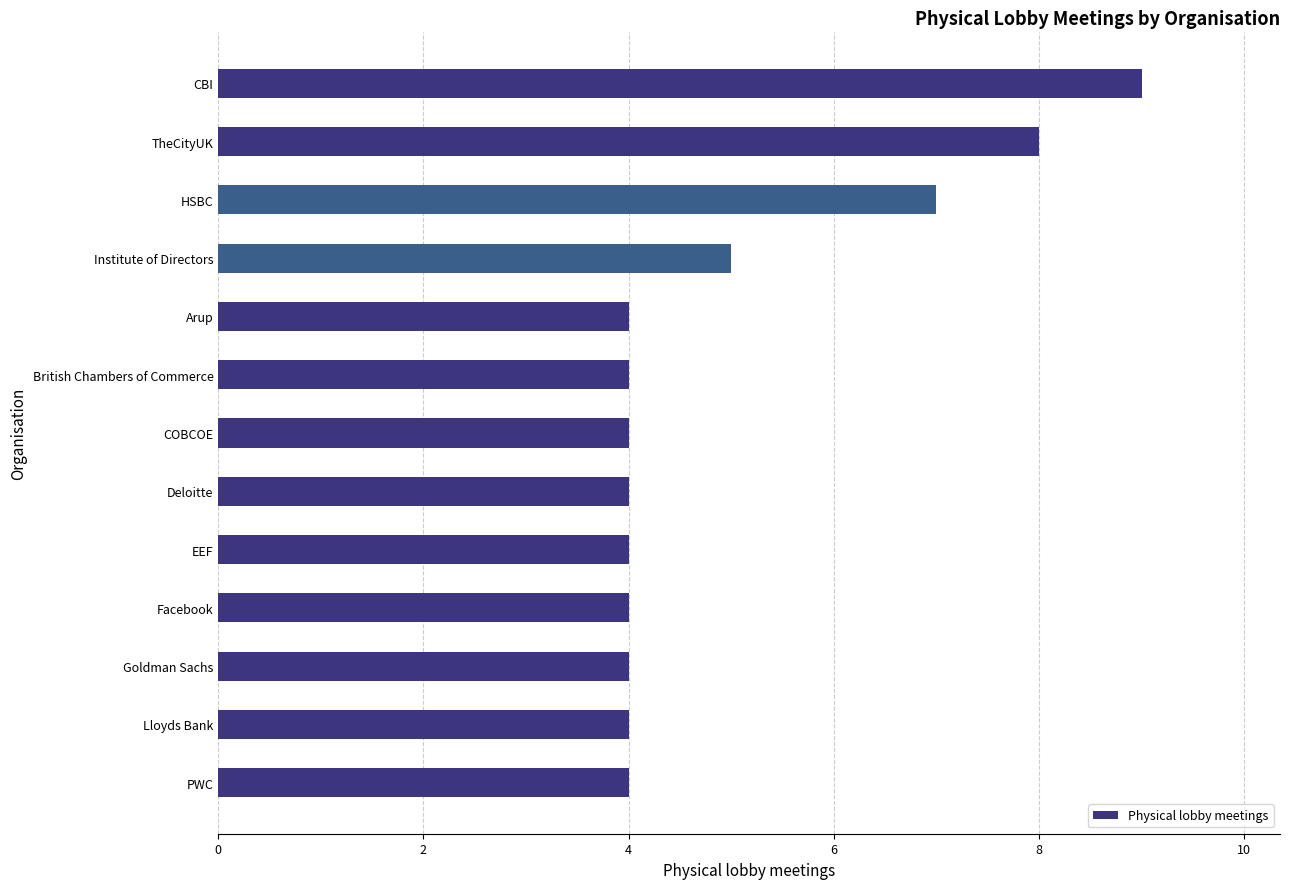

Which category has the highest value across all series?

CBI